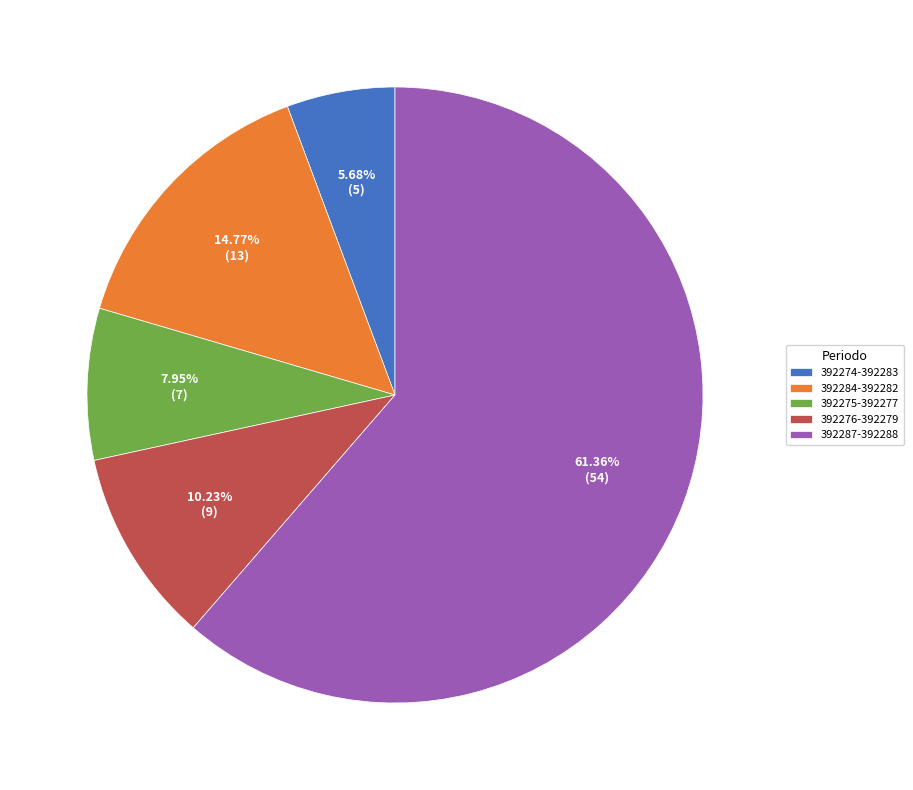

To the nearest percent, what is the average slice percentage?

20%